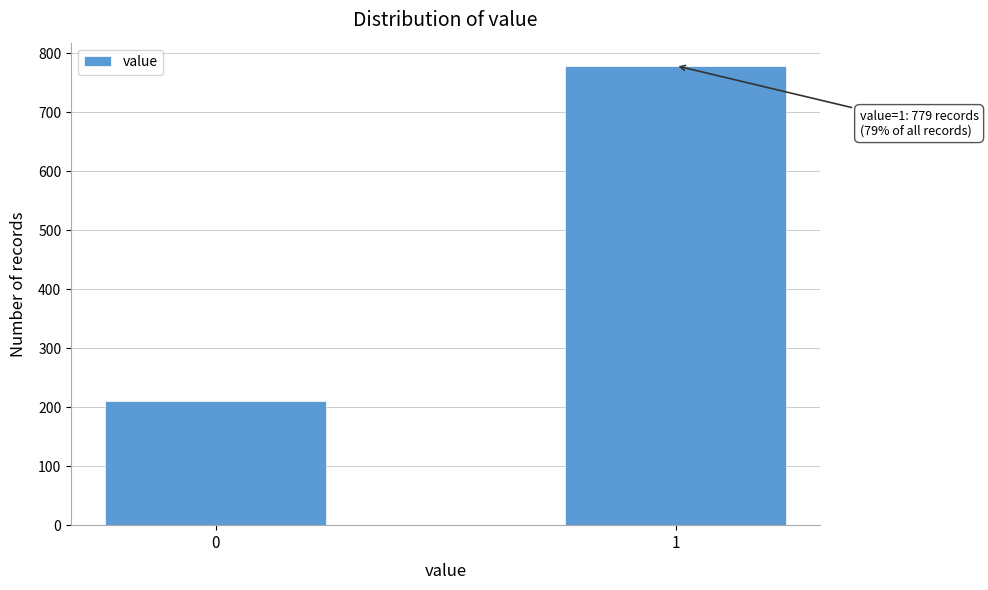

Reading right to left, transcribe all the data shown in this chart.

779	210